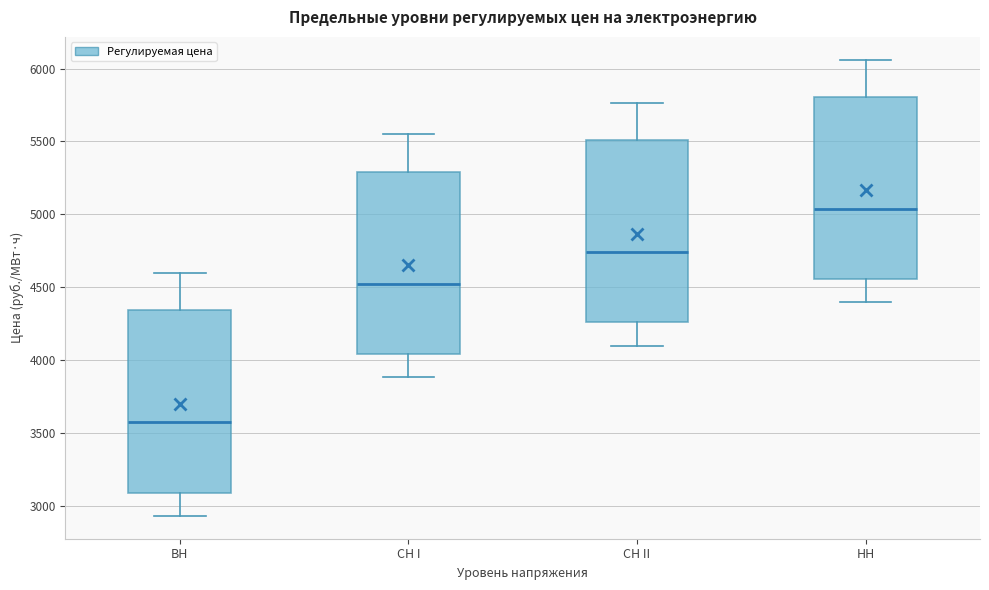

Reading left to right, read every box against the y-axis: the position of its median line, the range the box covers, and the ends of its whiskers. The values are not printed on the chart, so give them approximately, as read against the axis.

ВН: median 3550, box 3100 to 4350, whiskers 2950 to 4600
СН I: median 4500, box 4050 to 5300, whiskers 3900 to 5550
СН II: median 4750, box 4250 to 5500, whiskers 4100 to 5750
НН: median 5050, box 4550 to 5800, whiskers 4400 to 6050